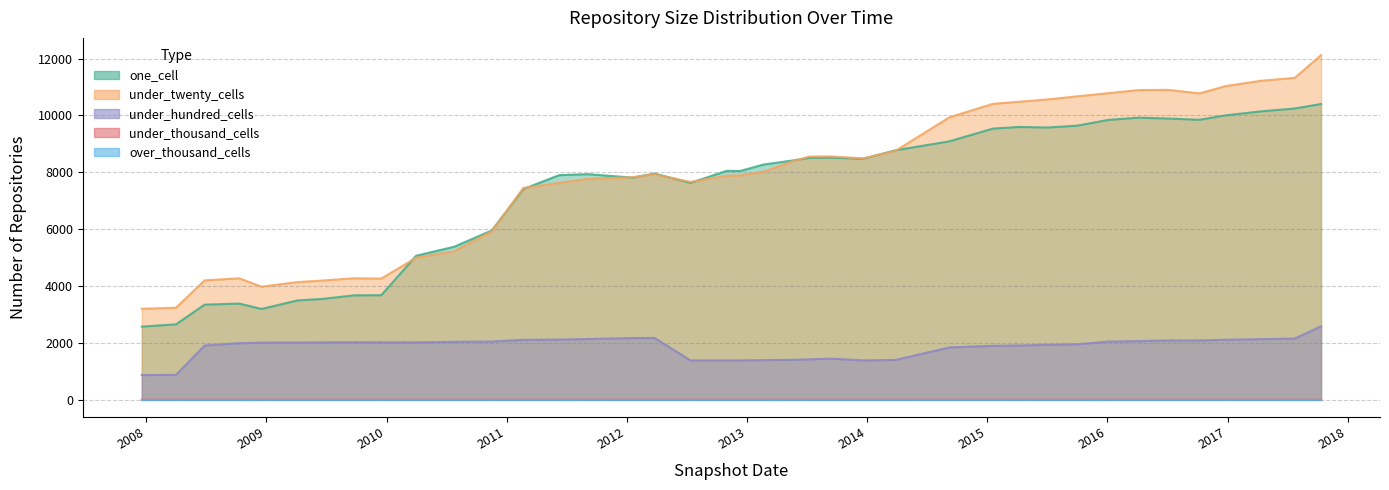

What is the sum of all under_twenty_cells values?

305798